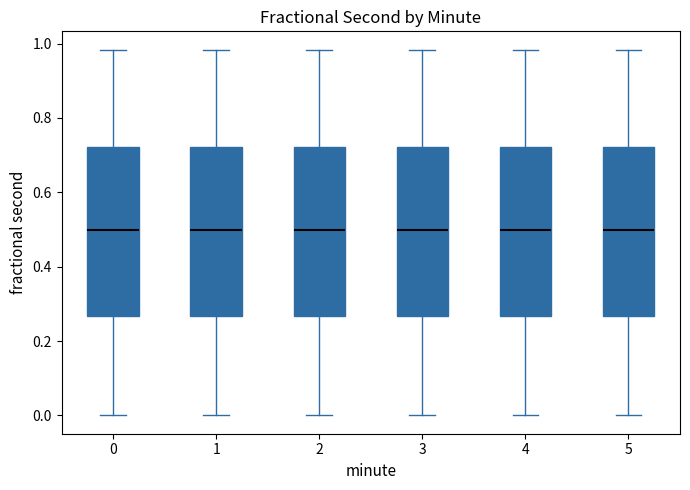

Reading left to right, read every box against the y-axis: the position of its median line, the range the box covers, and the ends of its whiskers. The values are not printed on the chart, so give them approximately, as read against the axis.

0: median 0.50, box 0.26 to 0.72, whiskers 0.00 to 0.98
1: median 0.50, box 0.26 to 0.72, whiskers 0.00 to 0.98
2: median 0.50, box 0.26 to 0.72, whiskers 0.00 to 0.98
3: median 0.50, box 0.26 to 0.72, whiskers 0.00 to 0.98
4: median 0.50, box 0.26 to 0.72, whiskers 0.00 to 0.98
5: median 0.50, box 0.26 to 0.72, whiskers 0.00 to 0.98